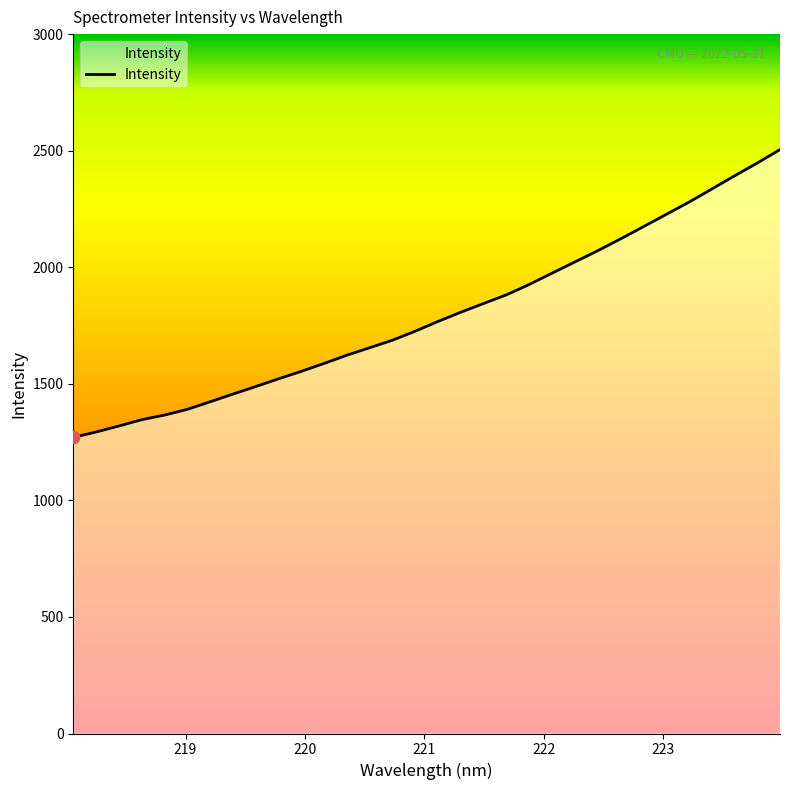

What is the smallest value displayed?

1270.1